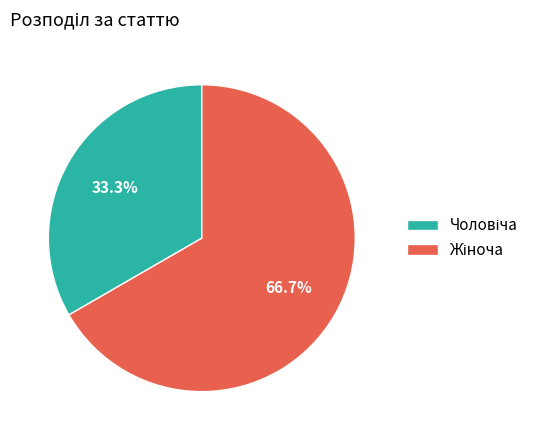

Does any single category account for the majority?

Yes